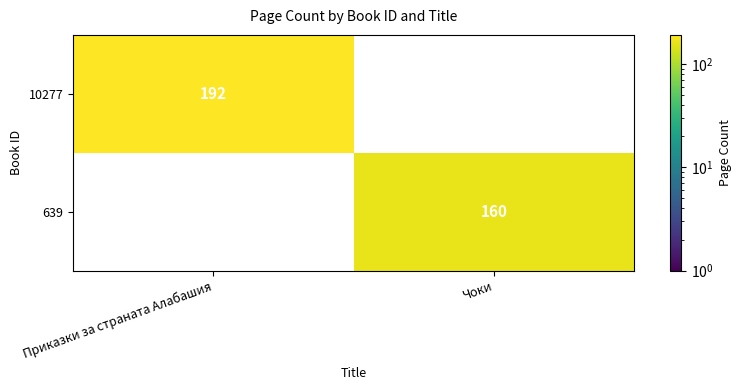

The 10277 series shows 315 at Приказки за страната Алабашия. True or false?

False